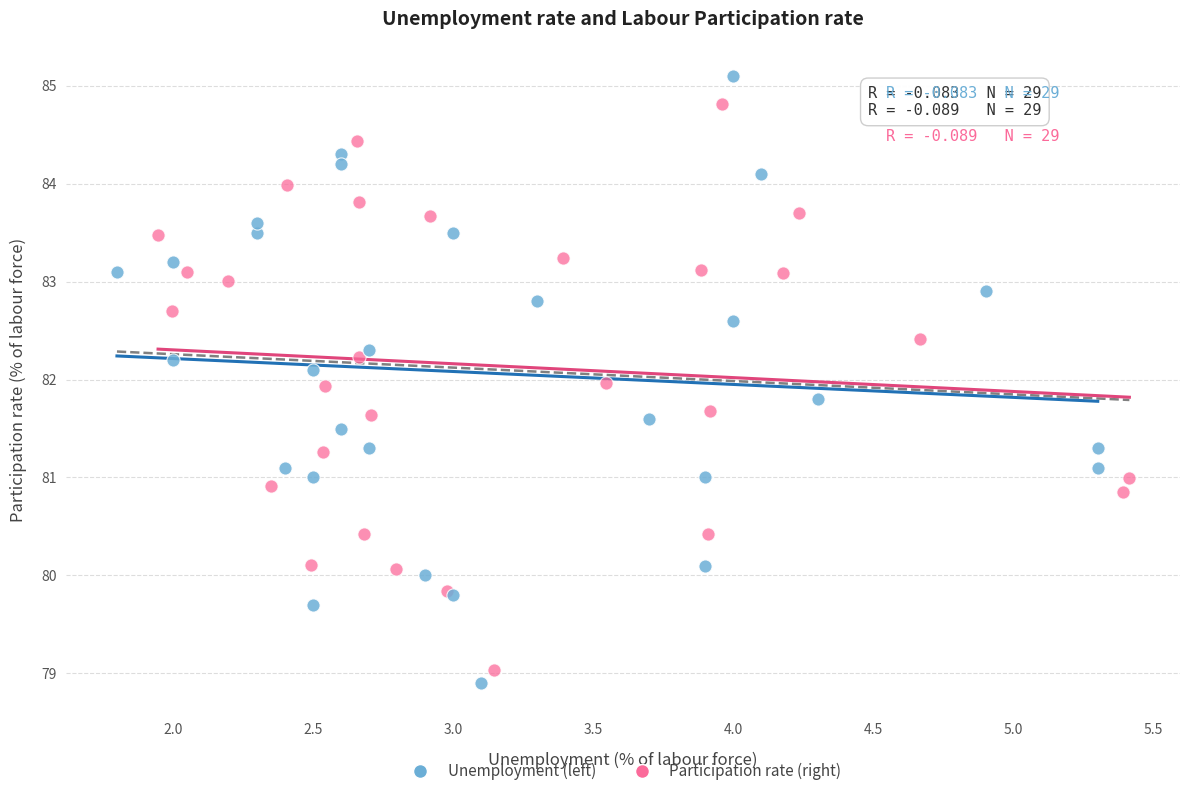

Which series contains the highest Y value?

Unemployment (left)